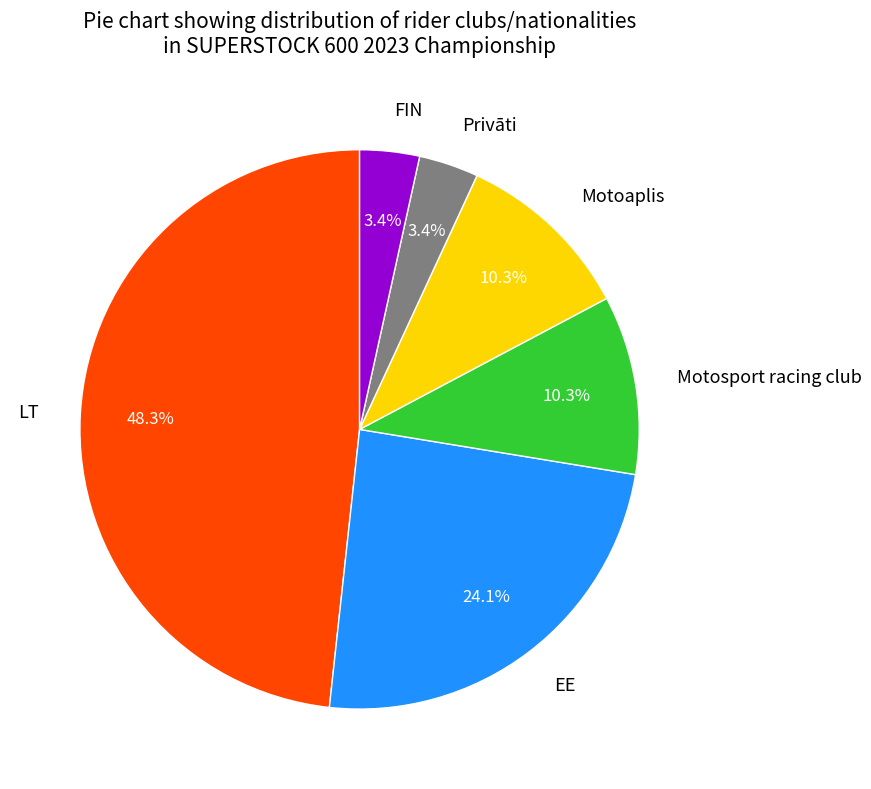

Is the sum of Privāti and LT greater than half?

Yes